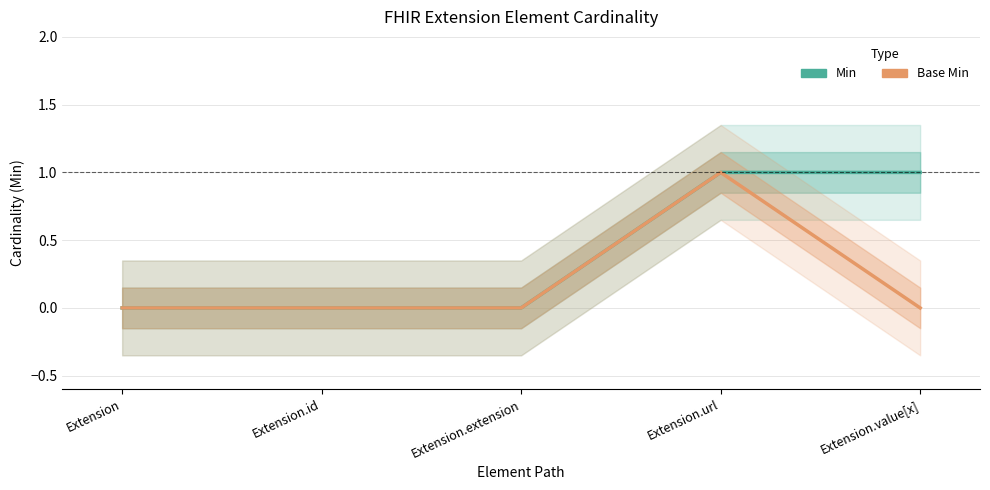

What is the maximum value shown in the chart?

1